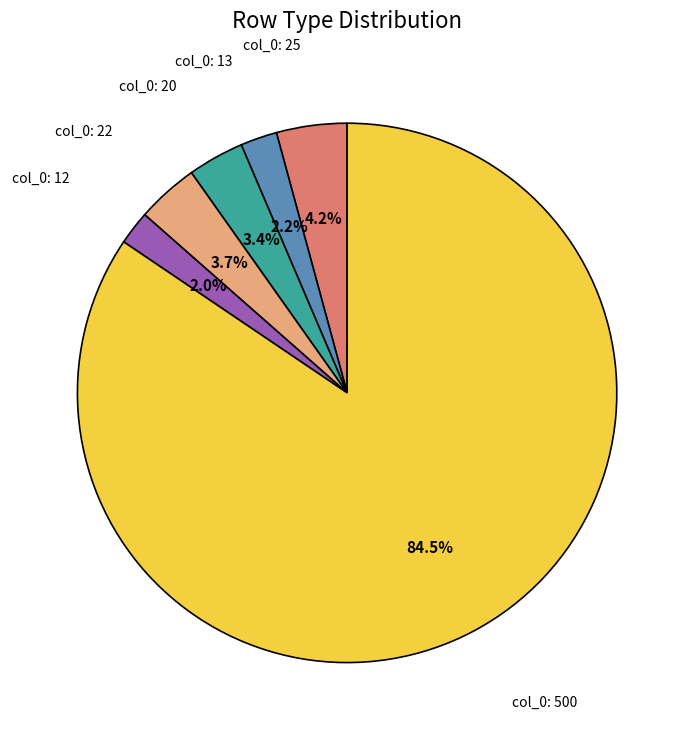

How many segments does this pie chart have?

6